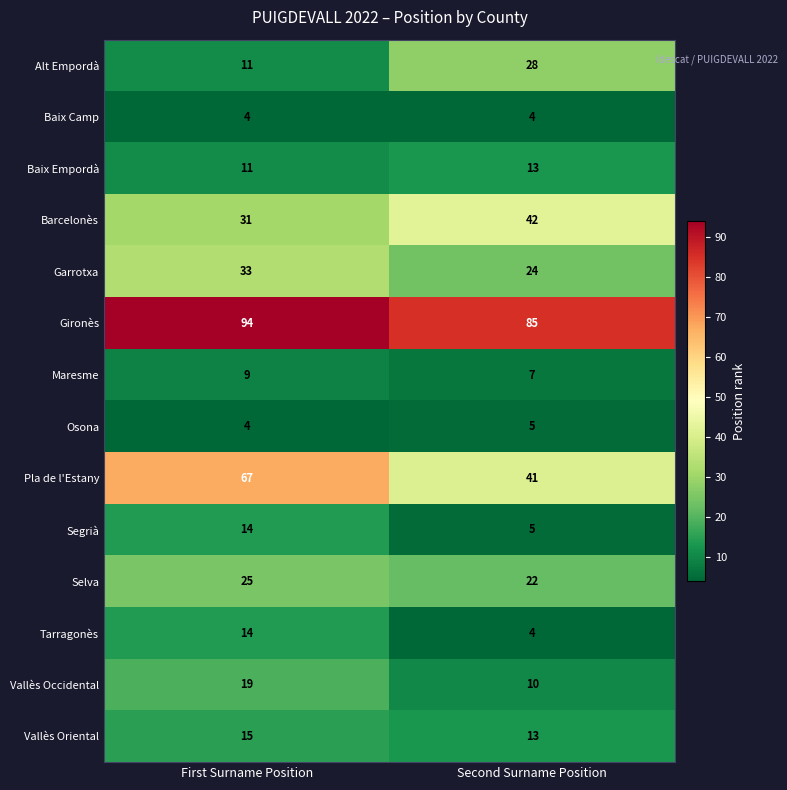

What is the difference between the Vallès Occidental values at First Surname Position and Second Surname Position?

9